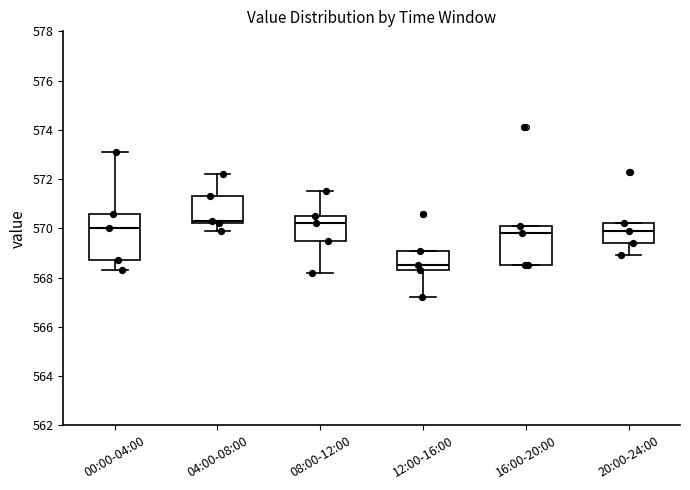

Where does the lower whisker of the box for 04:00-08:00 end on the y-axis? The values are not printed on the chart, so give them approximately, as read against the axis.

570.0